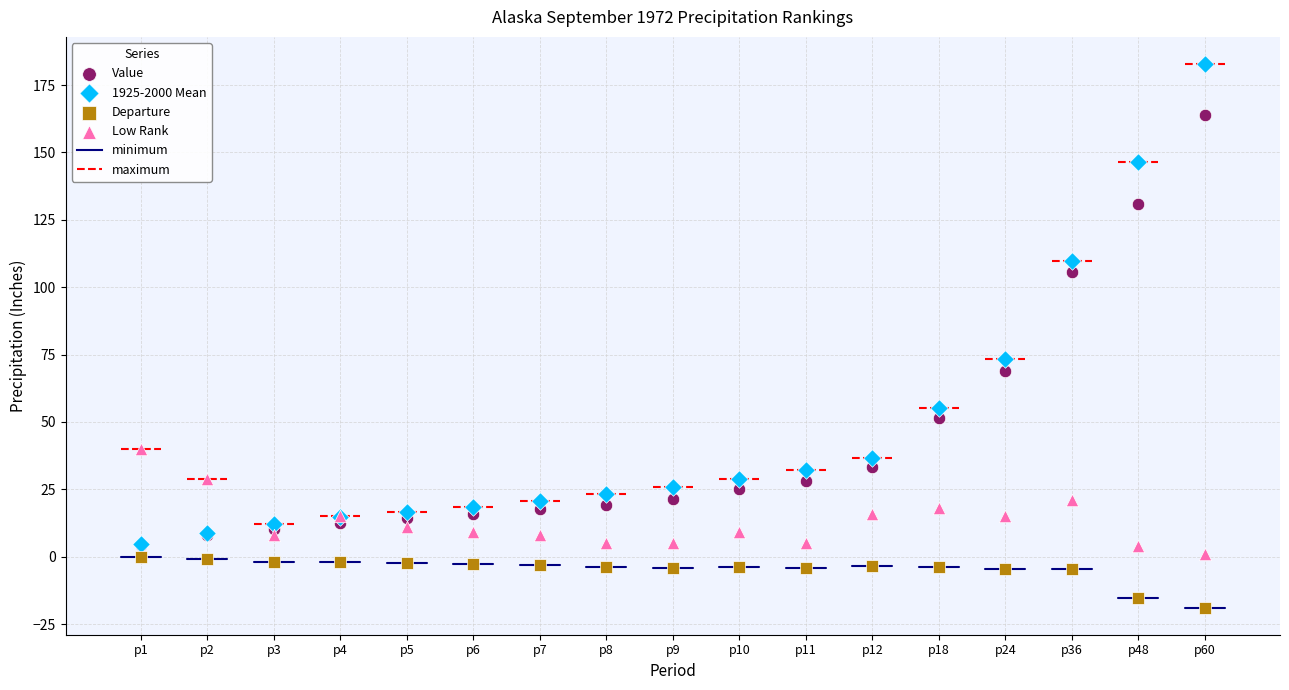

In the Value series, what Y value is closest to 84?

68.8